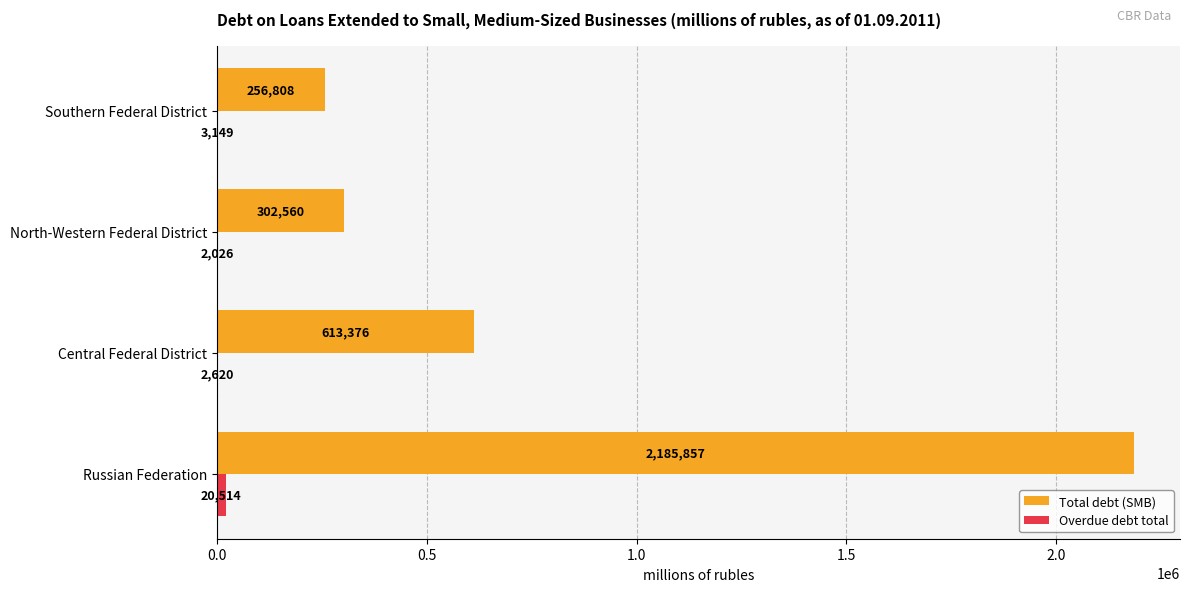

How many data points does each series have?

4